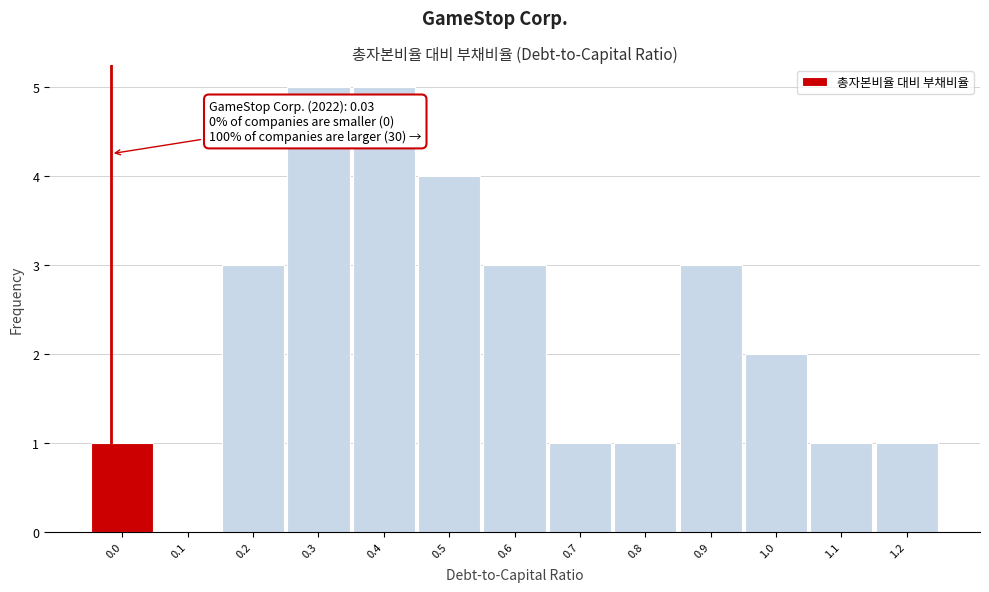

Reading left to right, what are all the values shown in this chart?

0.0=1	0.1=0	0.2=3	0.3=5	0.4=5	0.5=4	0.6=3	0.7=1	0.8=1	0.9=3	1.0=2	1.1=1	1.2=1